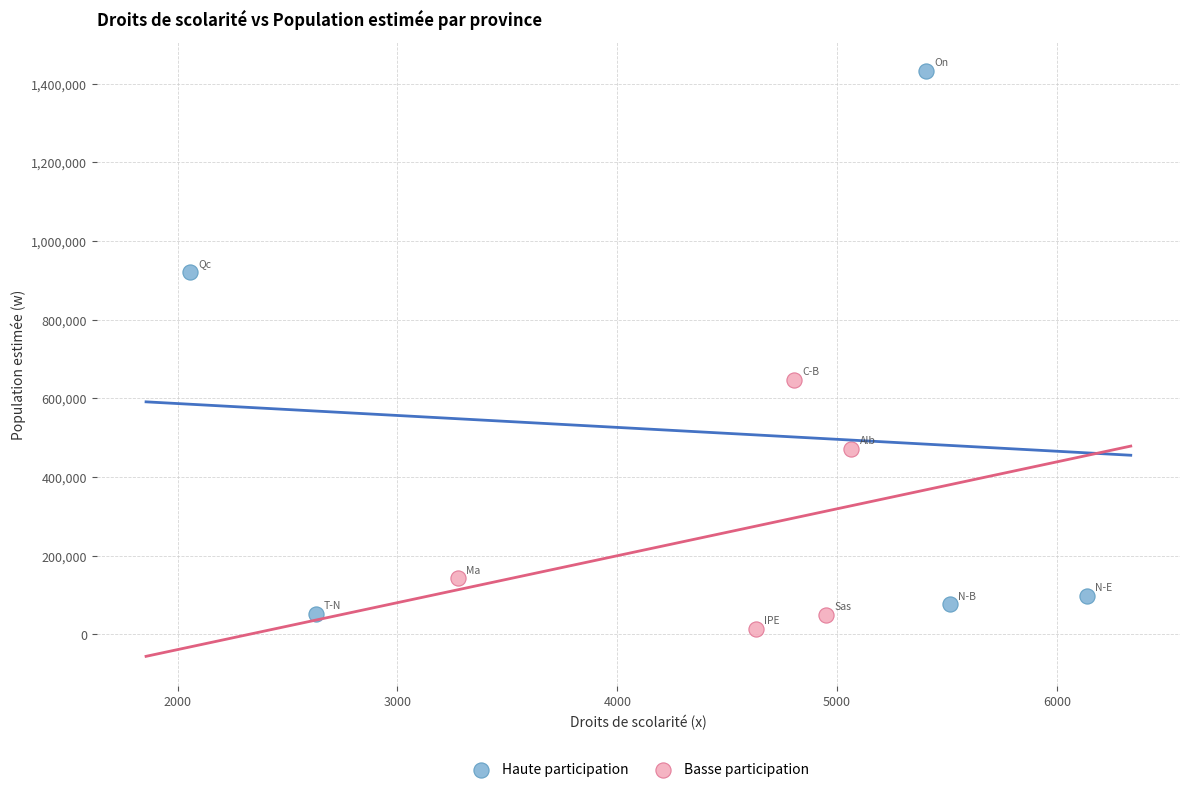

Which series contains the lowest Y value?

Basse participation